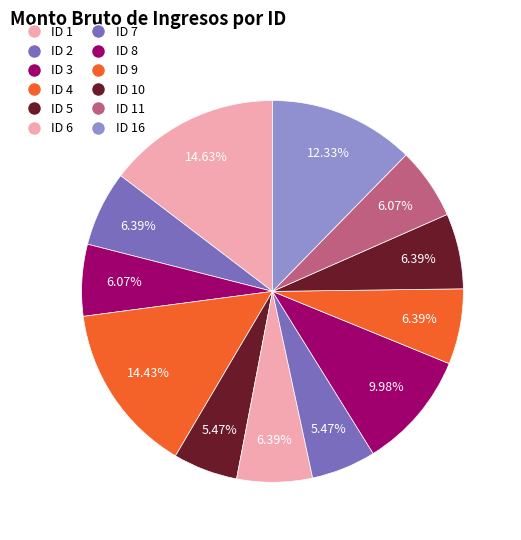

Count the number of slices in the pie.

12